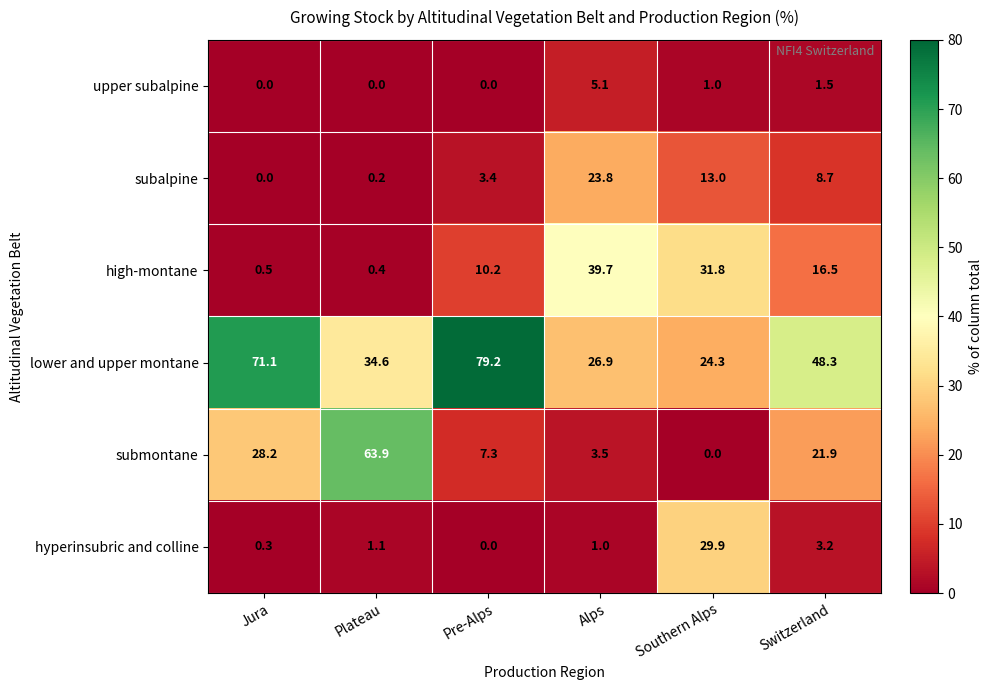

What is the minimum value for high-montane?

0.4